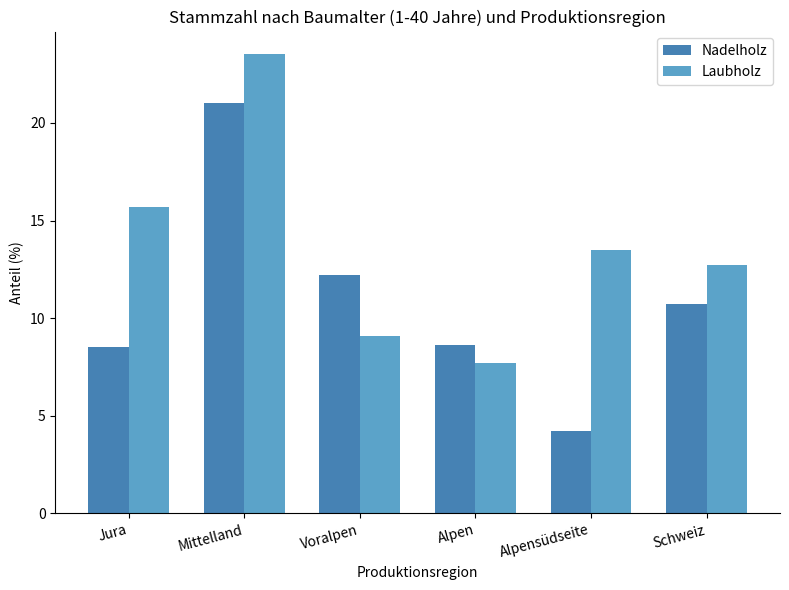

What is the approximate value of Nadelholz at Alpensüdseite?

4.2